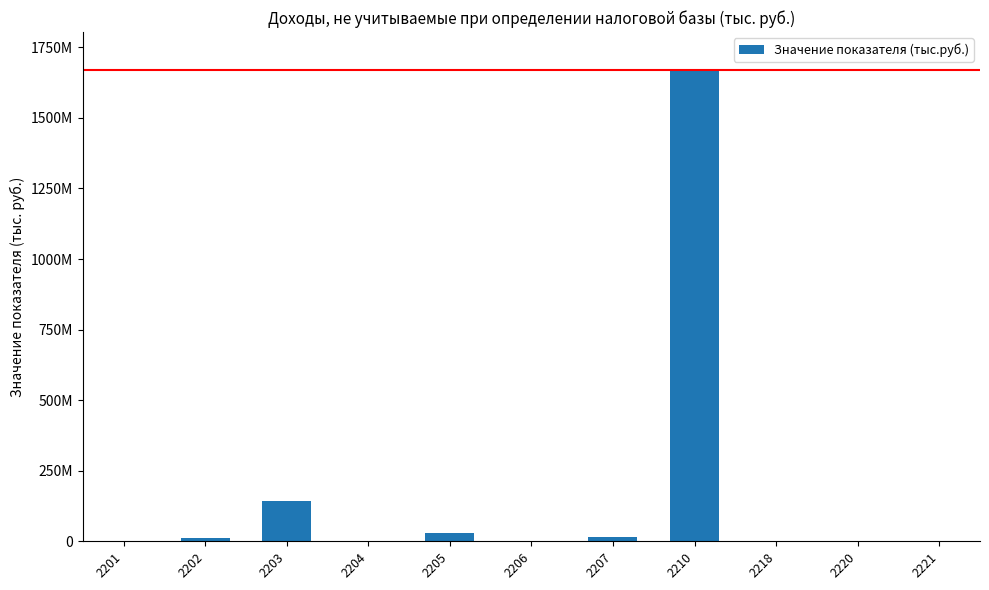

Which has a higher value, 2221 or 2210?

2210